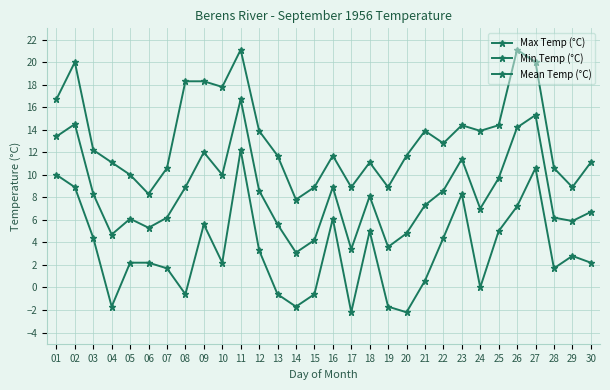

How many interior local peaks does the Min Temp (°C) series have?

7